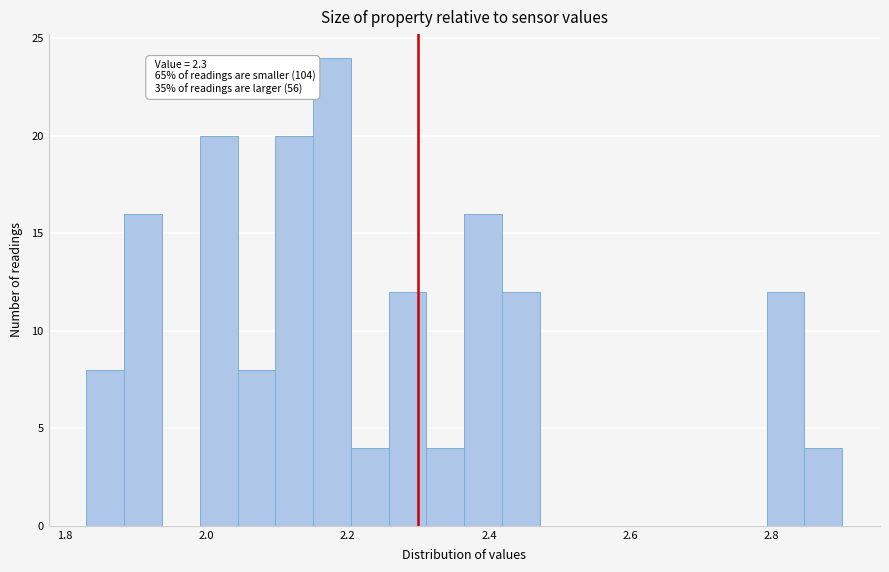

Around what value on the x-axis is the tallest bar? Give the approximate position of its centre, as read against the axis.

2.18